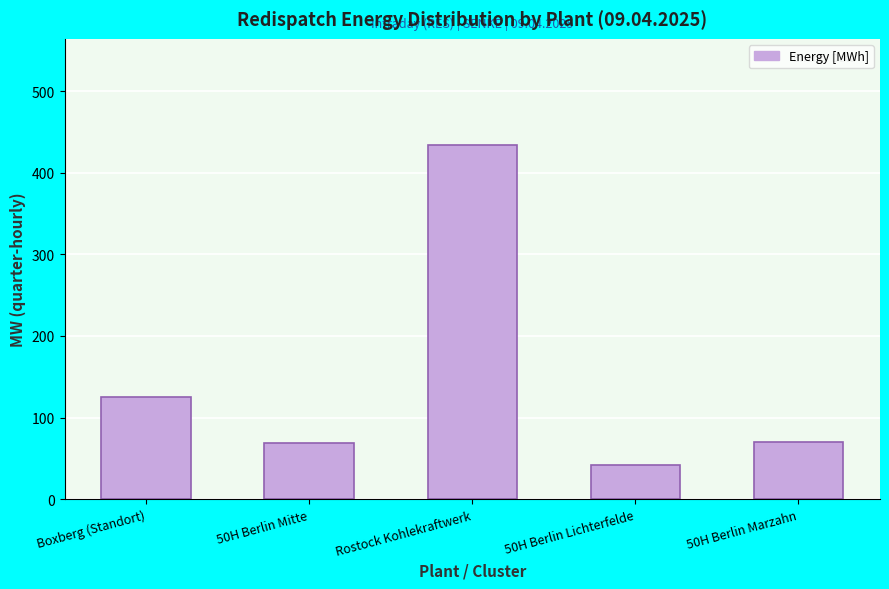

What is the value of the 1st bar from the left?

125.0